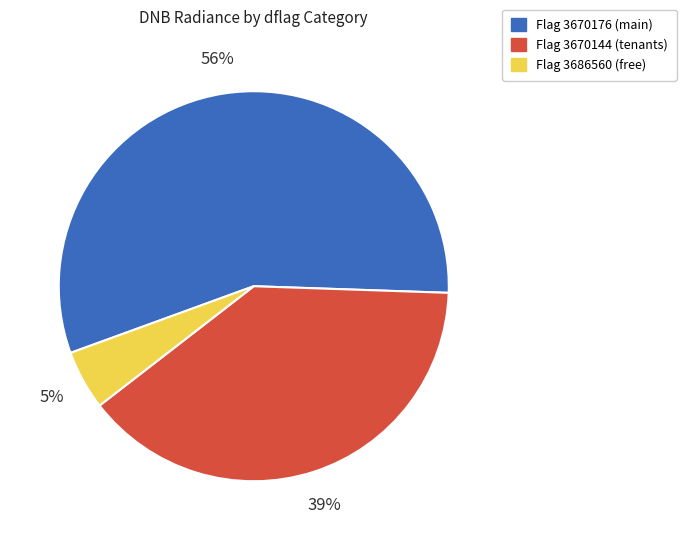

Does any single category account for the majority?

Yes